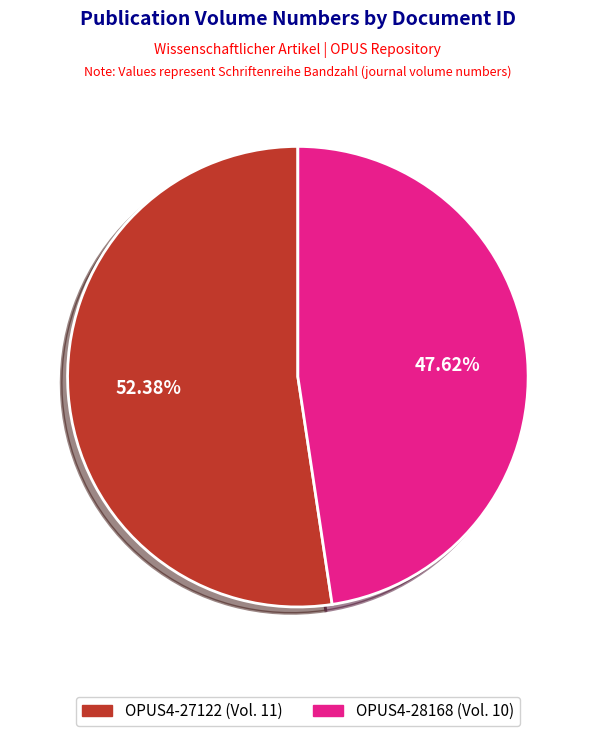

To the nearest percent, what is the average slice percentage?

50%